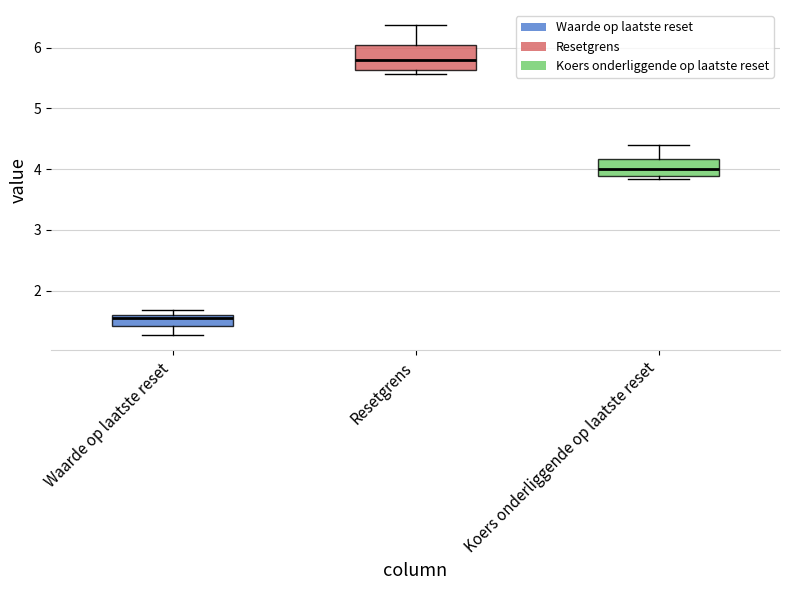

Reading left to right, read every box against the y-axis: the position of its median line, the range the box covers, and the ends of its whiskers. The values are not printed on the chart, so give them approximately, as read against the axis.

Waarde op laatste reset: median 1.5, box 1.4 to 1.6, whiskers 1.3 to 1.7
Resetgrens: median 5.8, box 5.6 to 6.0, whiskers 5.6 (just below the box's lower edge) to 6.4
Koers onderliggende op laatste reset: median 4.0, box 3.9 to 4.2, whiskers 3.8 to 4.4